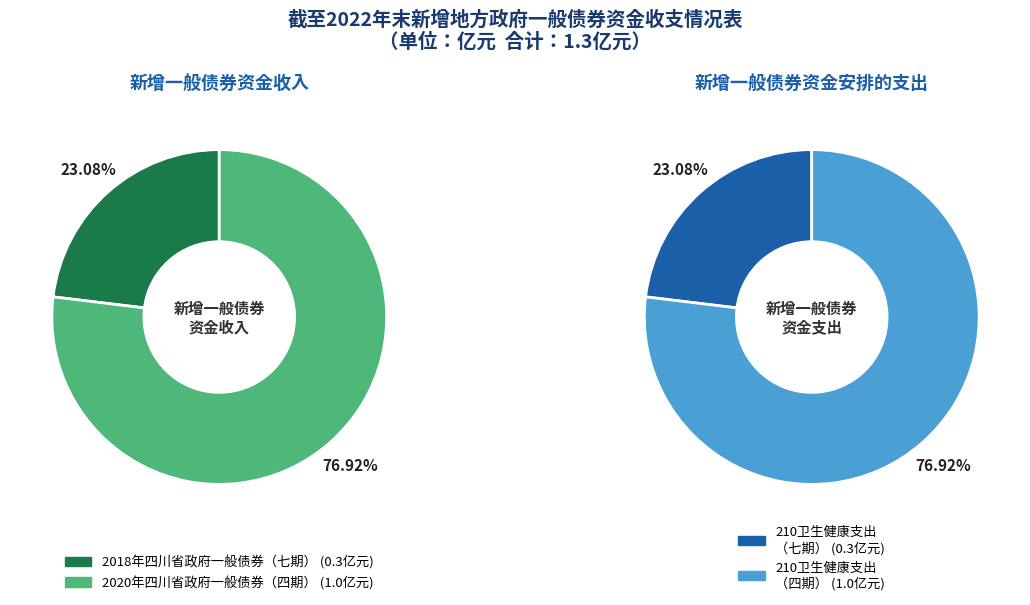

What is the change in value from 2018年四川省政府一般债券（七期） to 2020年四川省政府一般债券（四期）?

+0.7